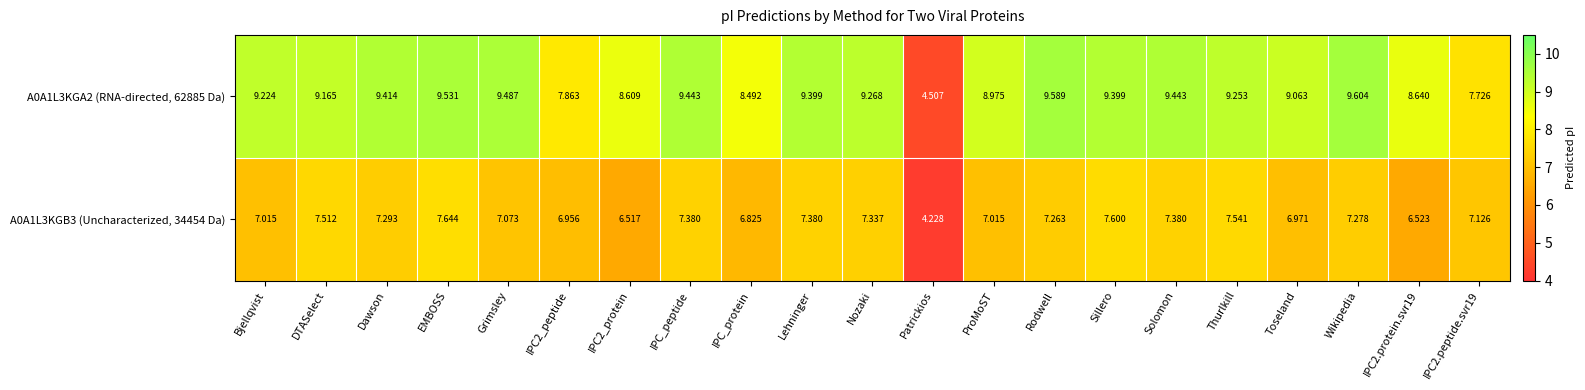

How many values in the A0A1L3KGB3 (Uncharacterized, 34454 Da) series are below 7?

6